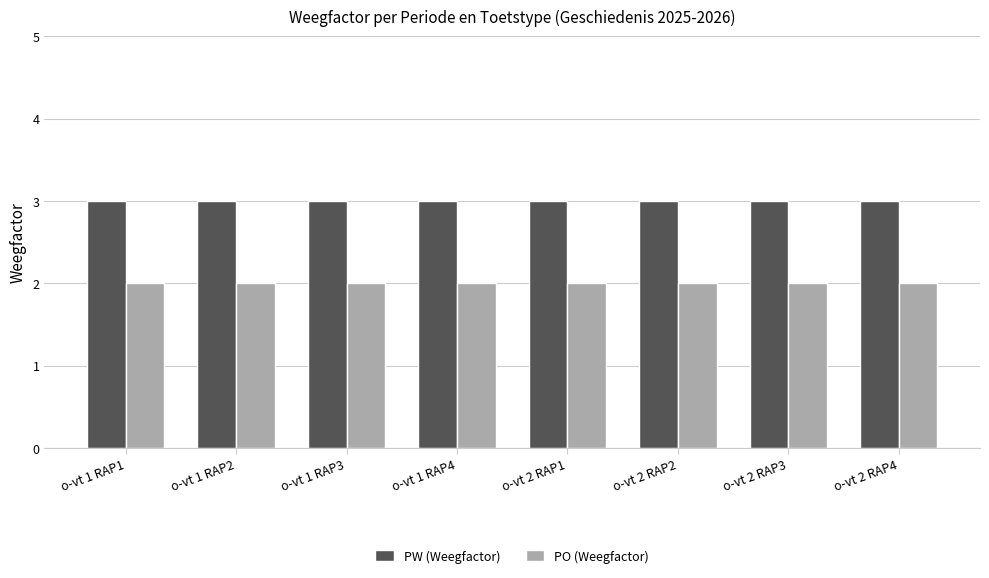

Reading left to right, transcribe all the data shown in this chart.

PW (Weegfactor): o-vt 1 RAP1=3	o-vt 1 RAP2=3	o-vt 1 RAP3=3	o-vt 1 RAP4=3	o-vt 2 RAP1=3	o-vt 2 RAP2=3	o-vt 2 RAP3=3	o-vt 2 RAP4=3
PO (Weegfactor): o-vt 1 RAP1=2	o-vt 1 RAP2=2	o-vt 1 RAP3=2	o-vt 1 RAP4=2	o-vt 2 RAP1=2	o-vt 2 RAP2=2	o-vt 2 RAP3=2	o-vt 2 RAP4=2